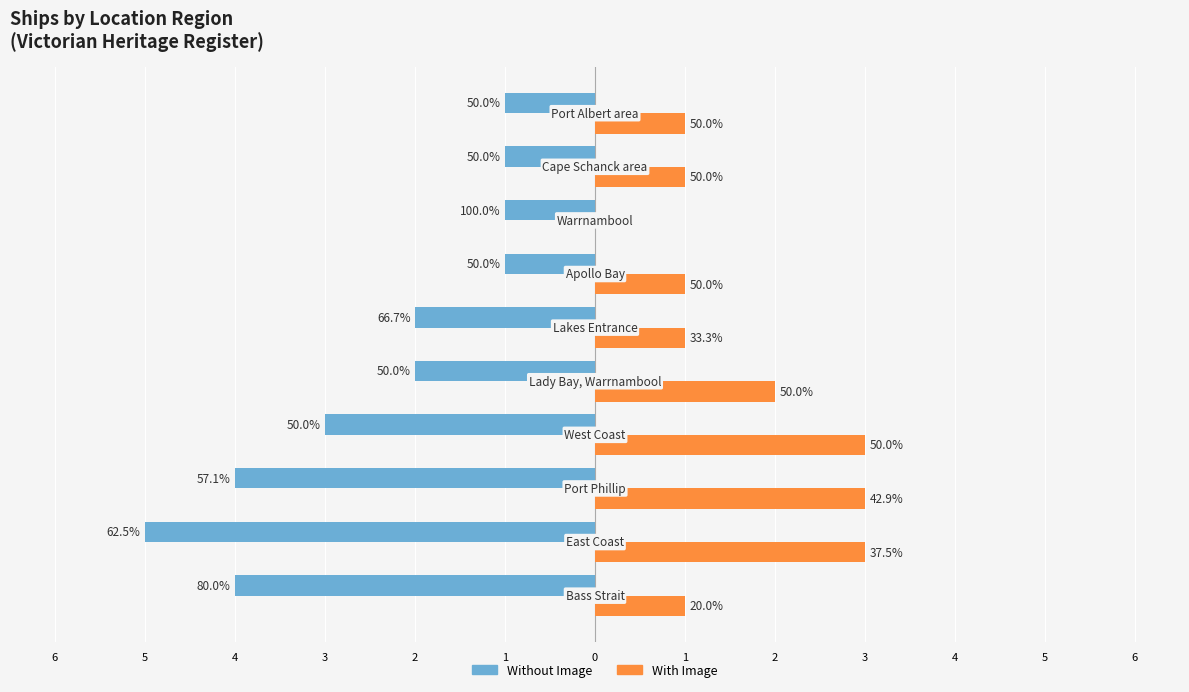

What is the sum of all With Image values?

16